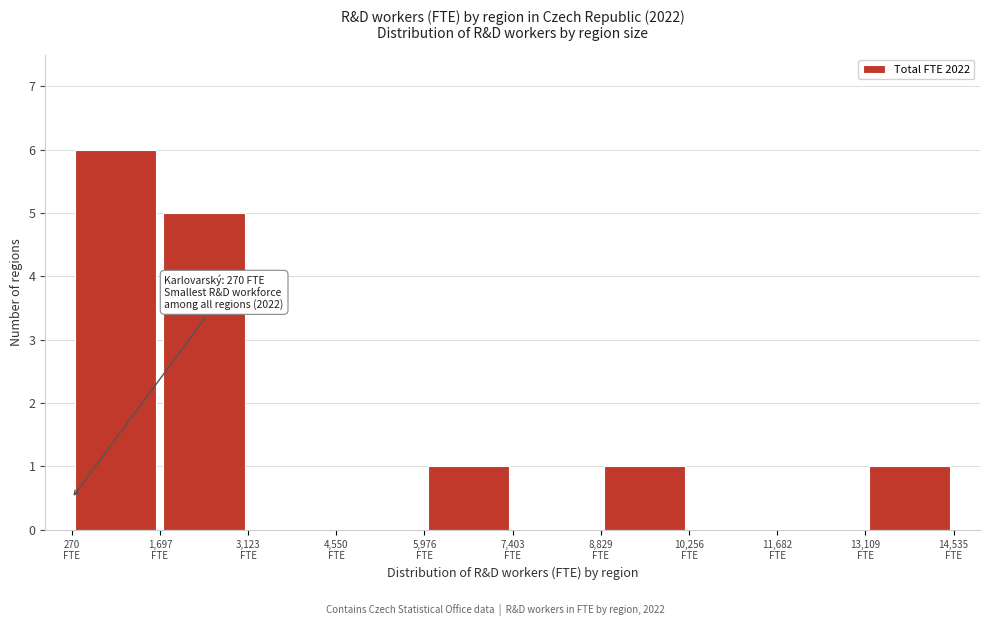

Which range on the x-axis has the tallest bar?

200 to 1600